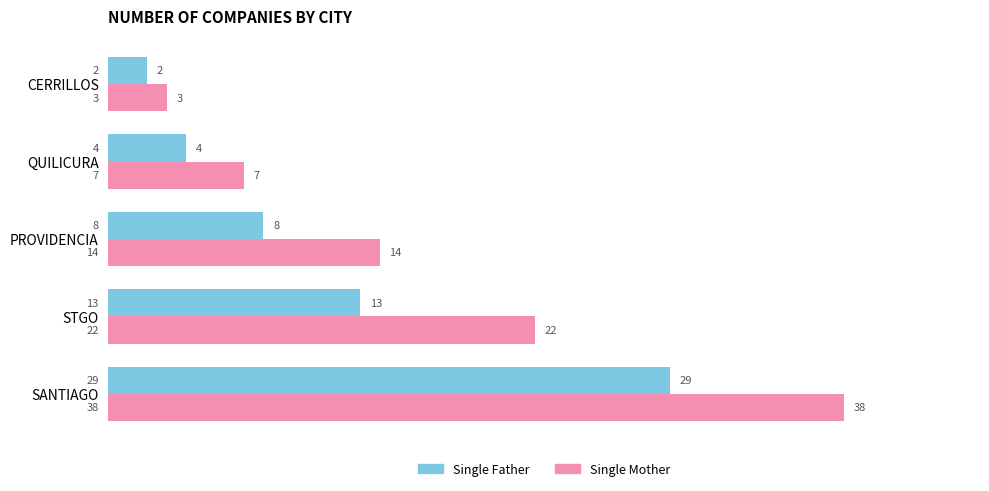

What is the total value across all series at QUILICURA?

11